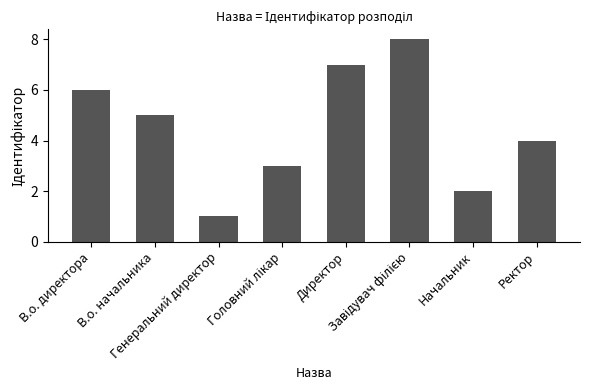

What is the label of the 7th bar from the left?

Начальник